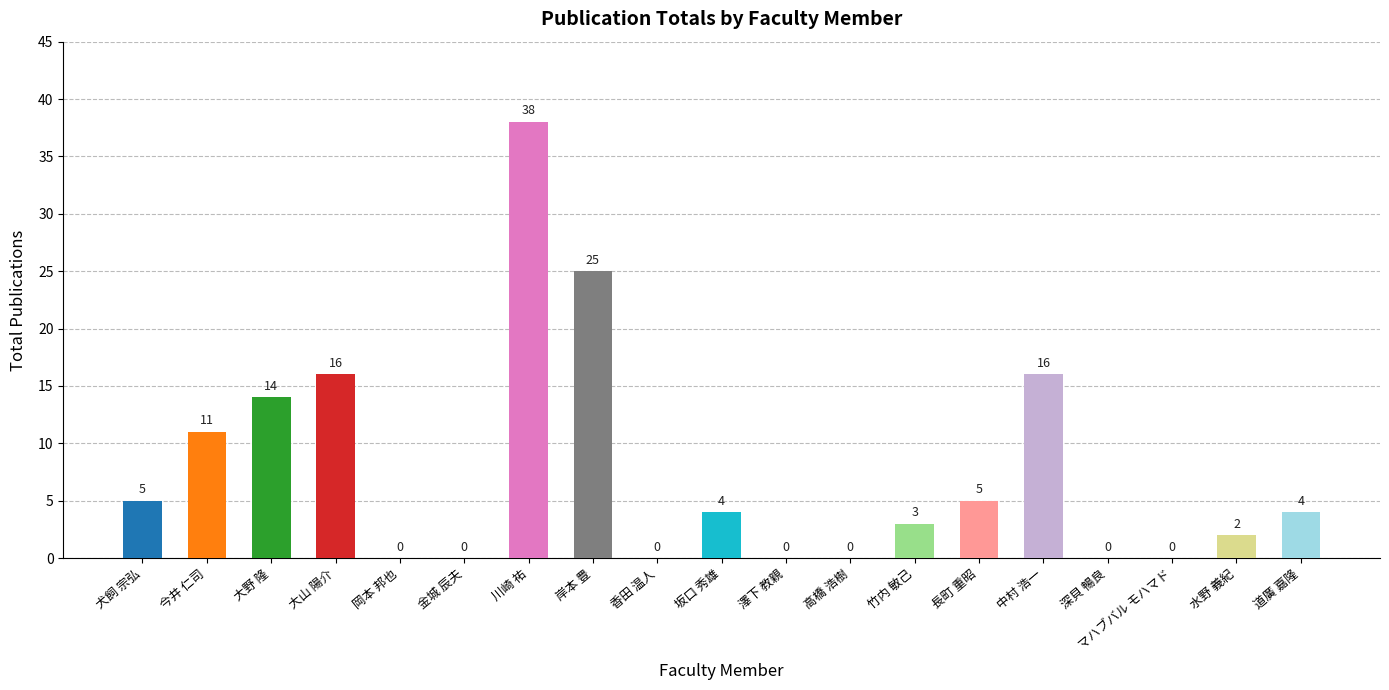

How many categories are shown in the chart?

19